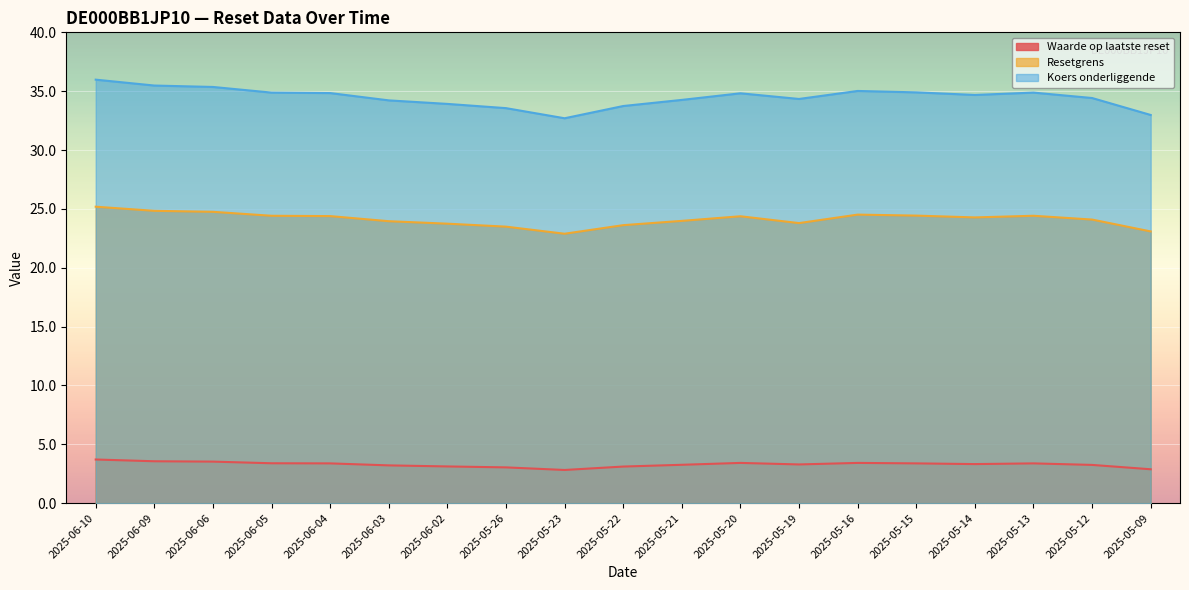

At how many categories does at least one series exceed 13?

19